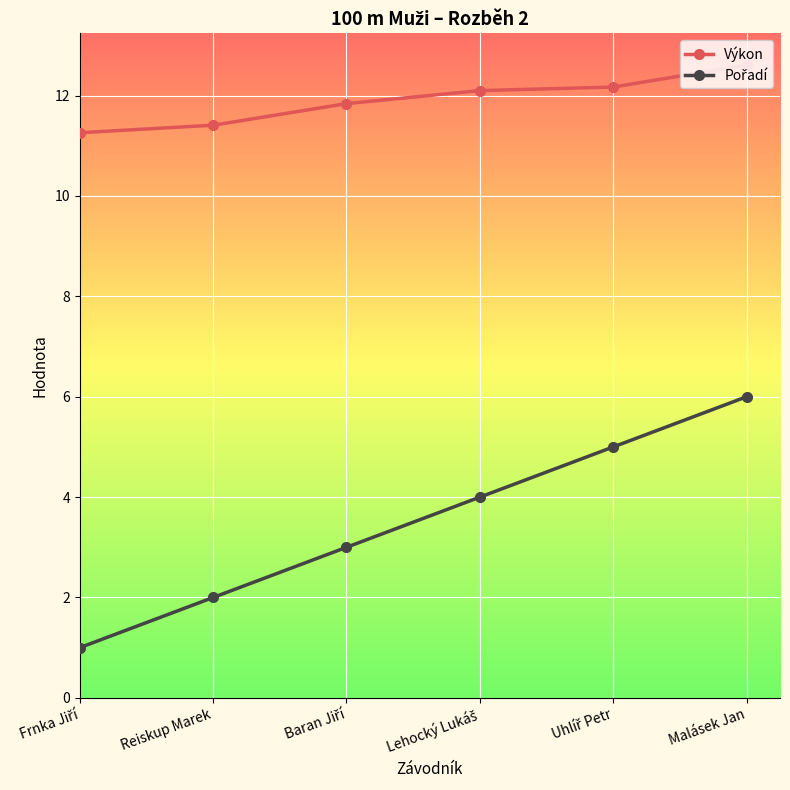

How many lines are shown in the chart?

2